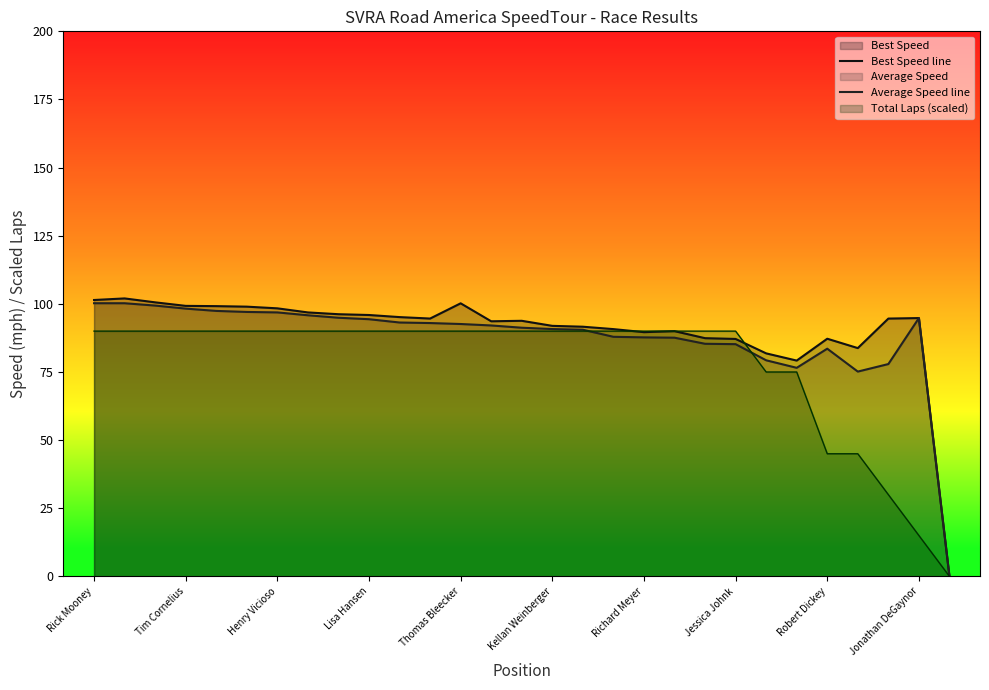

What is the highest value of the Best Speed line series?

102.0